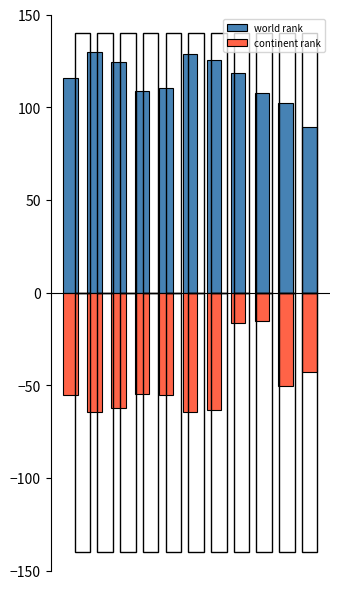

Where is continent rank nearest to the value -40?

10